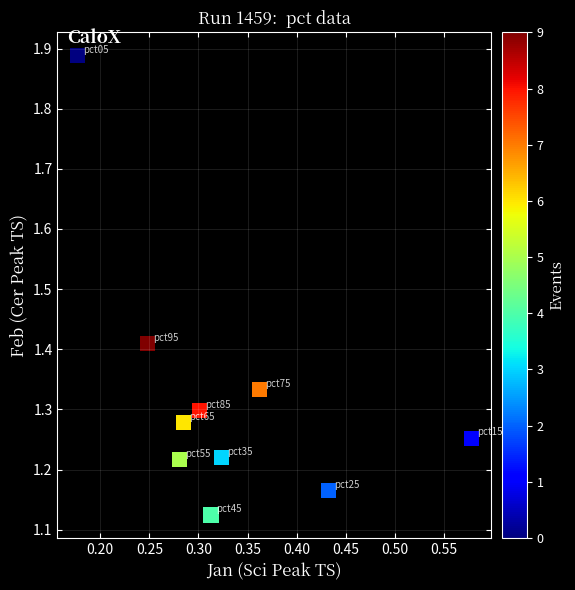

What is the average X value?

0.3